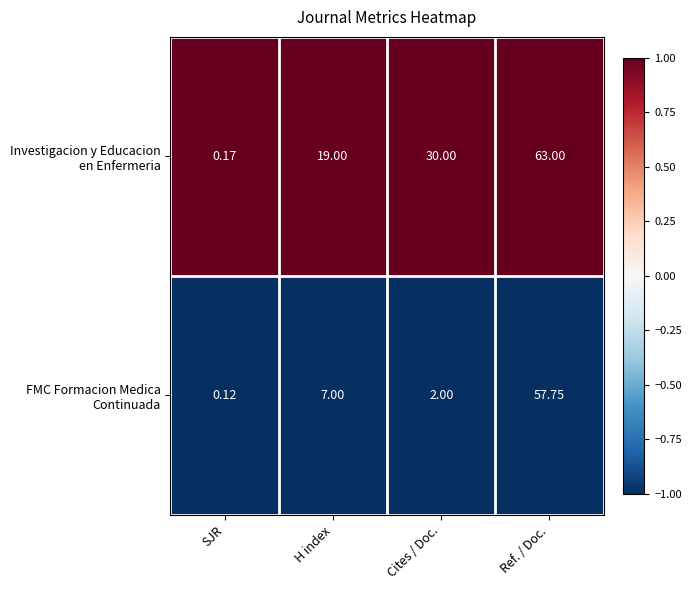

Which category has the highest value across all series?

Ref. / Doc.